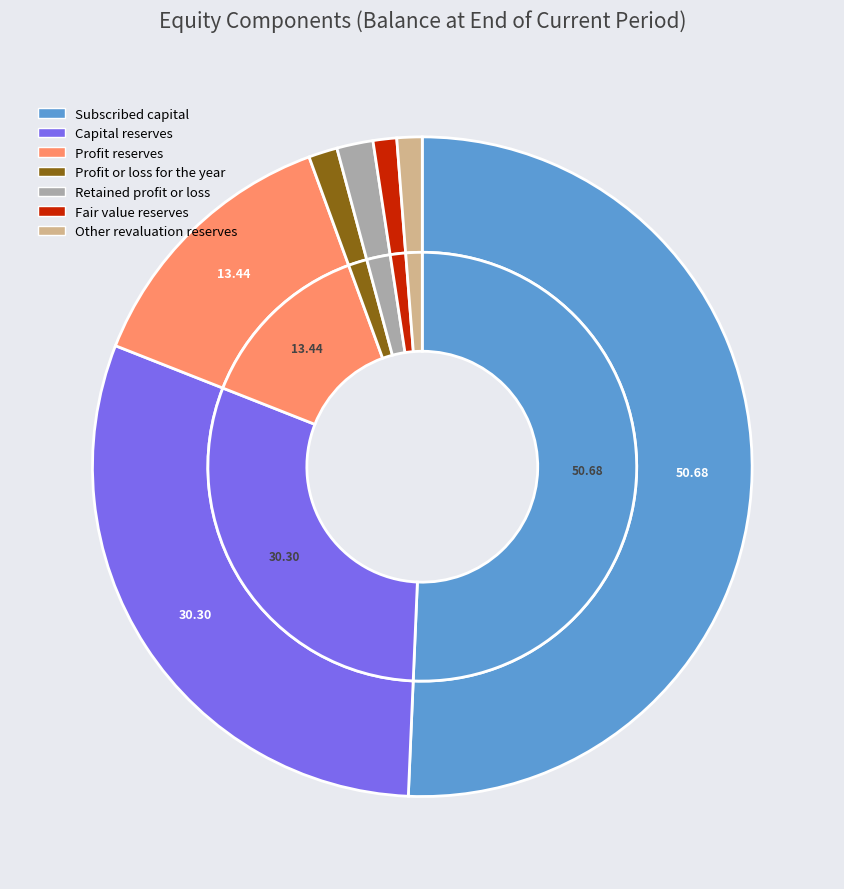

How many segments does this pie chart have?

7